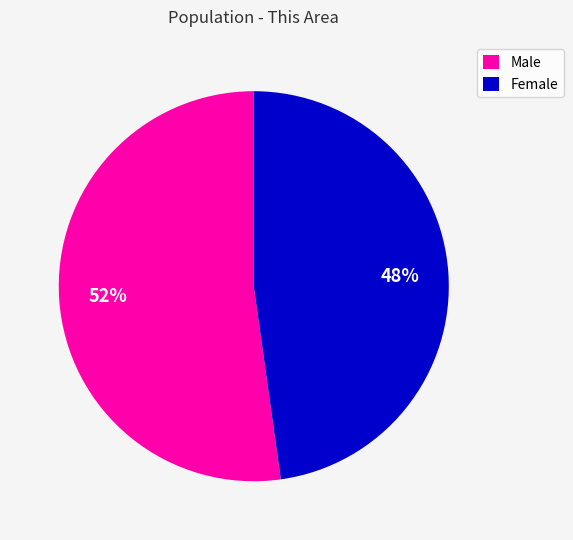

What is the largest slice in the pie chart?

Male